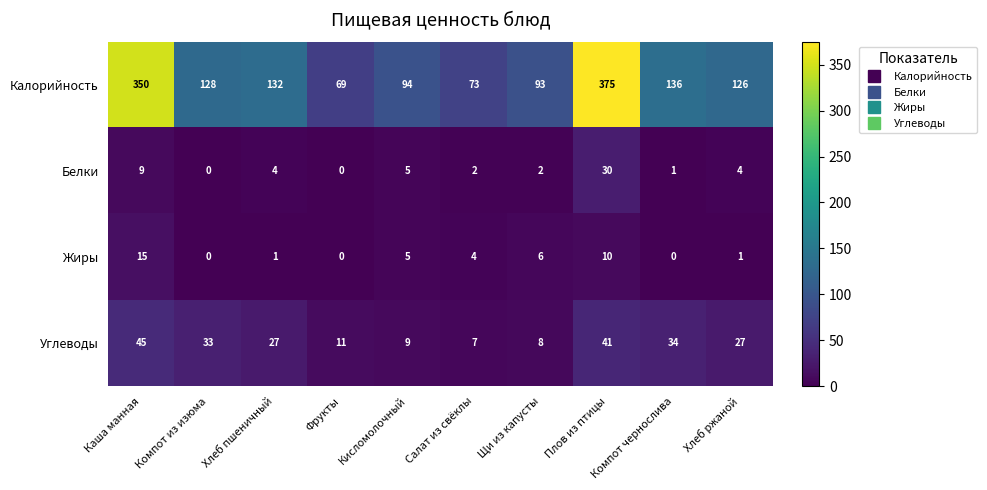

Is it true that Белки equals 13 at Фрукты?

False